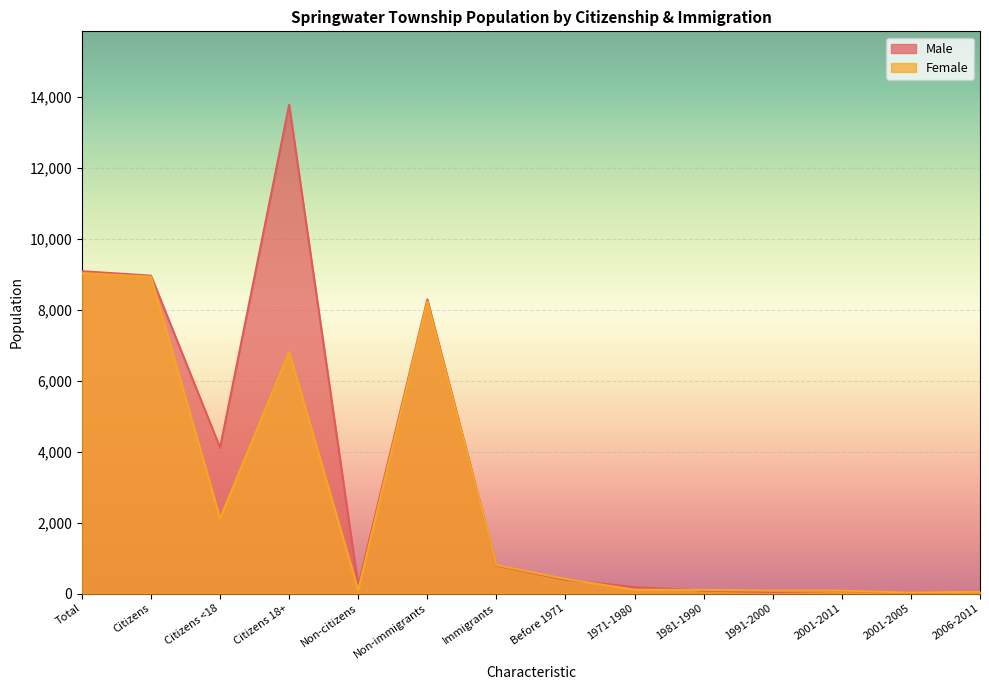

Which series has the widest spread of values?

Male